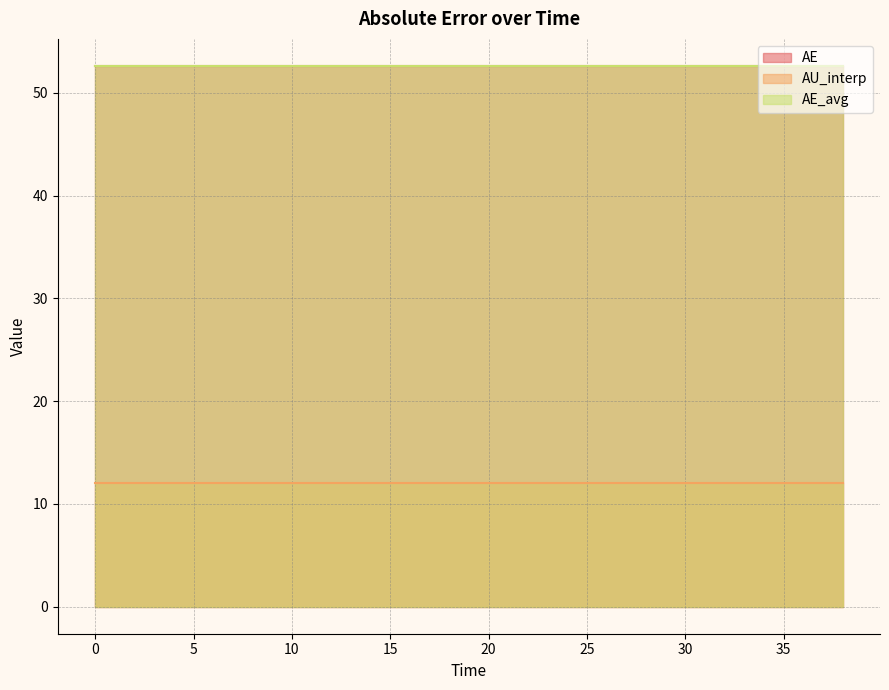

List the labels in order of AE_avg value, smallest first.

0.0, 2.0, 4.0, 6.0, 8.0, 10.0, 12.0, 14.0, 16.0, 18.0, 20.0, 22.0, 24.0, 26.0, 28.0, 30.0, 32.0, 34.0, 36.0, 38.0